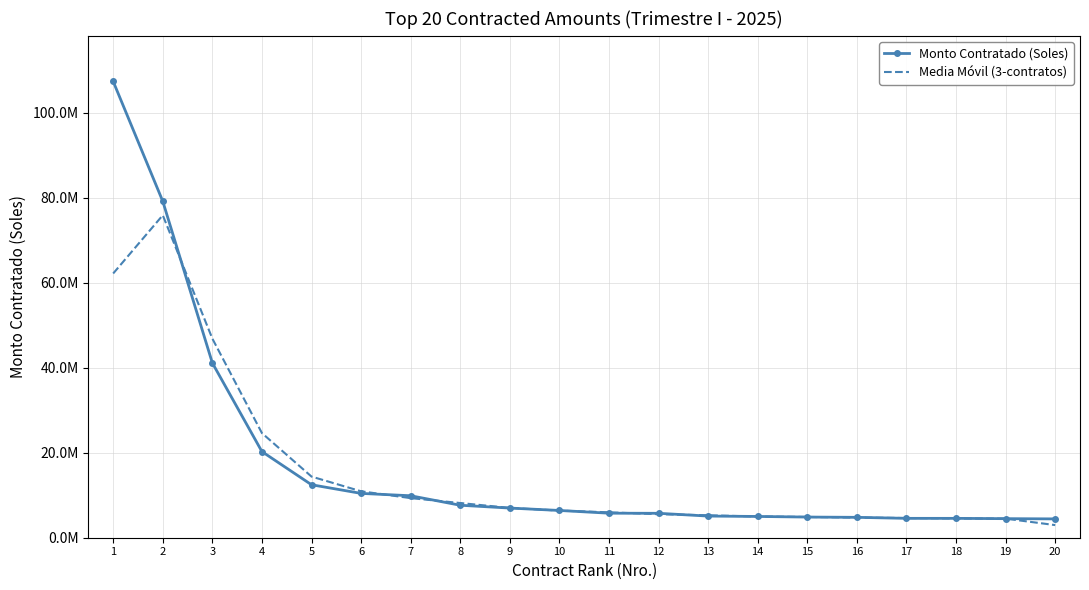

What is the difference between the maximum and minimum values in the Monto Contratado (Soles) series?

102985303.3